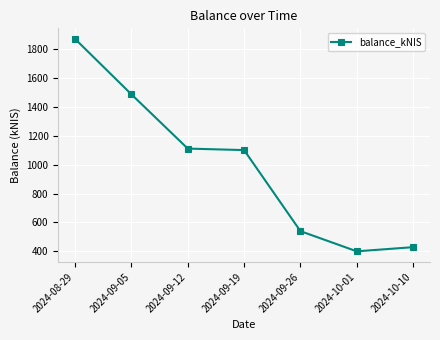

What is the average value?

990.5